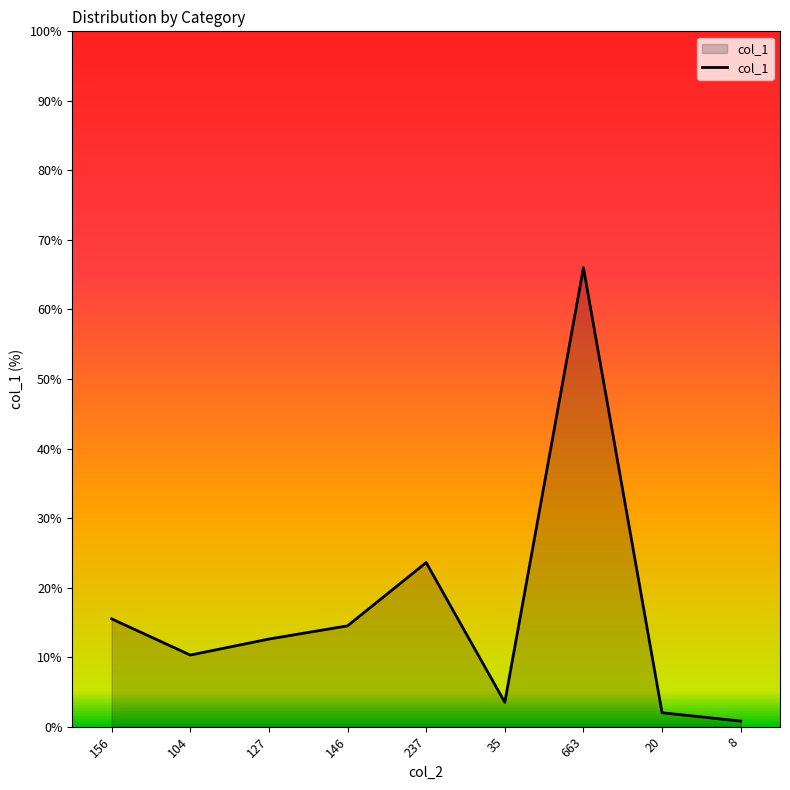

At which category does the data reach its first local peak?

237